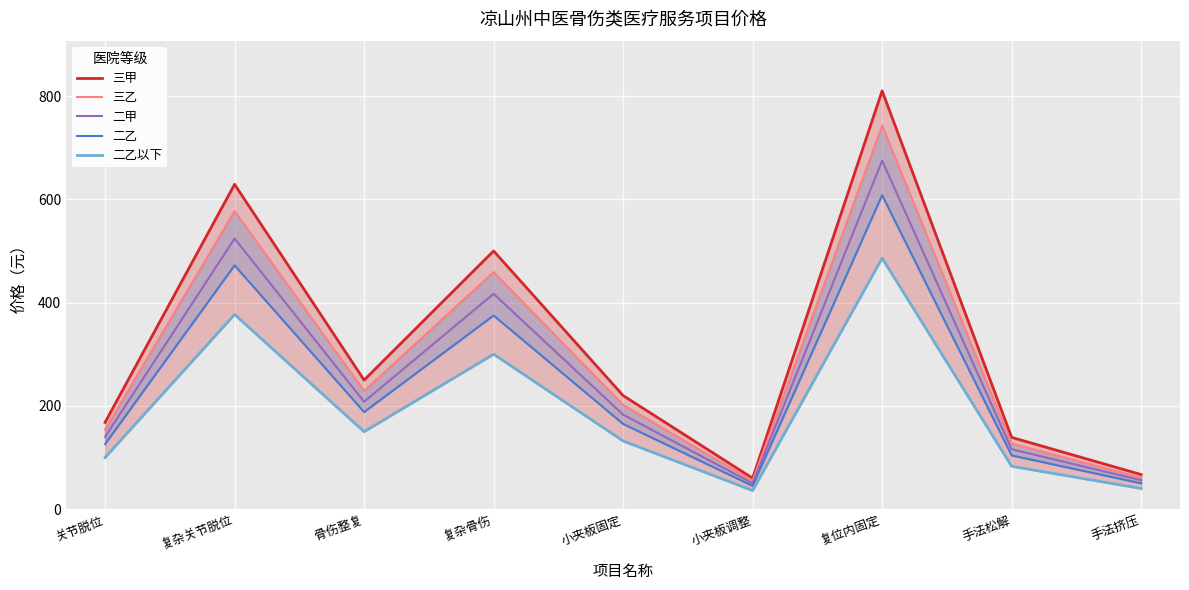

What is the highest value of the 三甲 series?

810